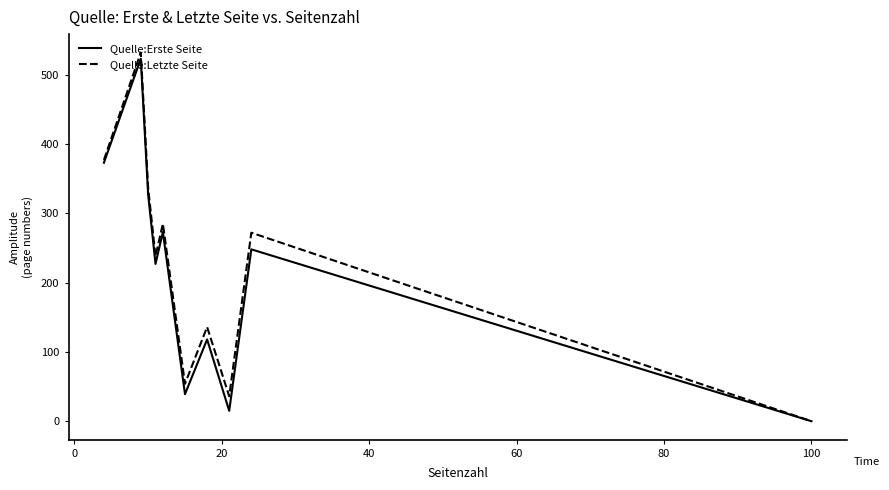

How many values in the Quelle:Erste Seite series are below 248?

5